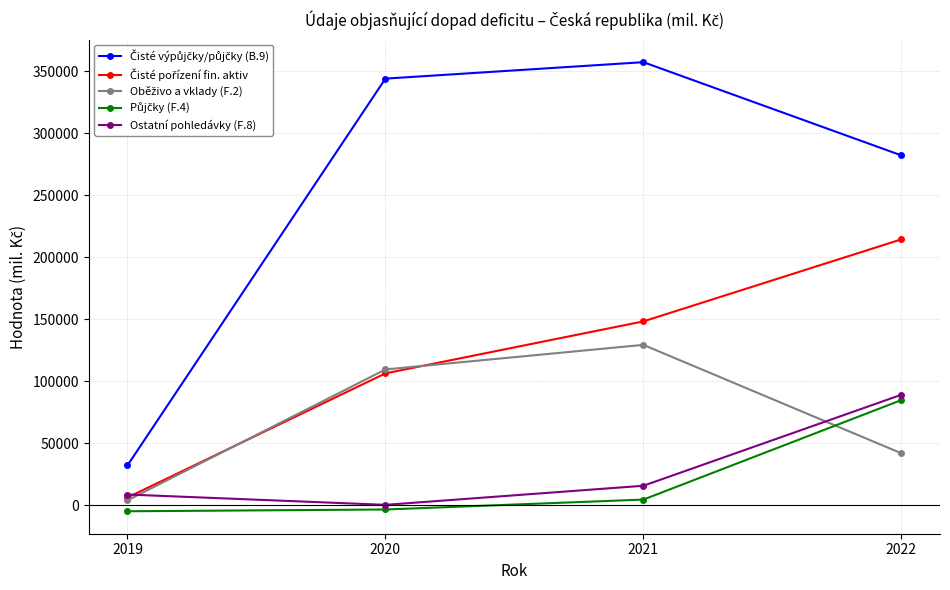

At how many categories does at least one series exceed 261048?

3